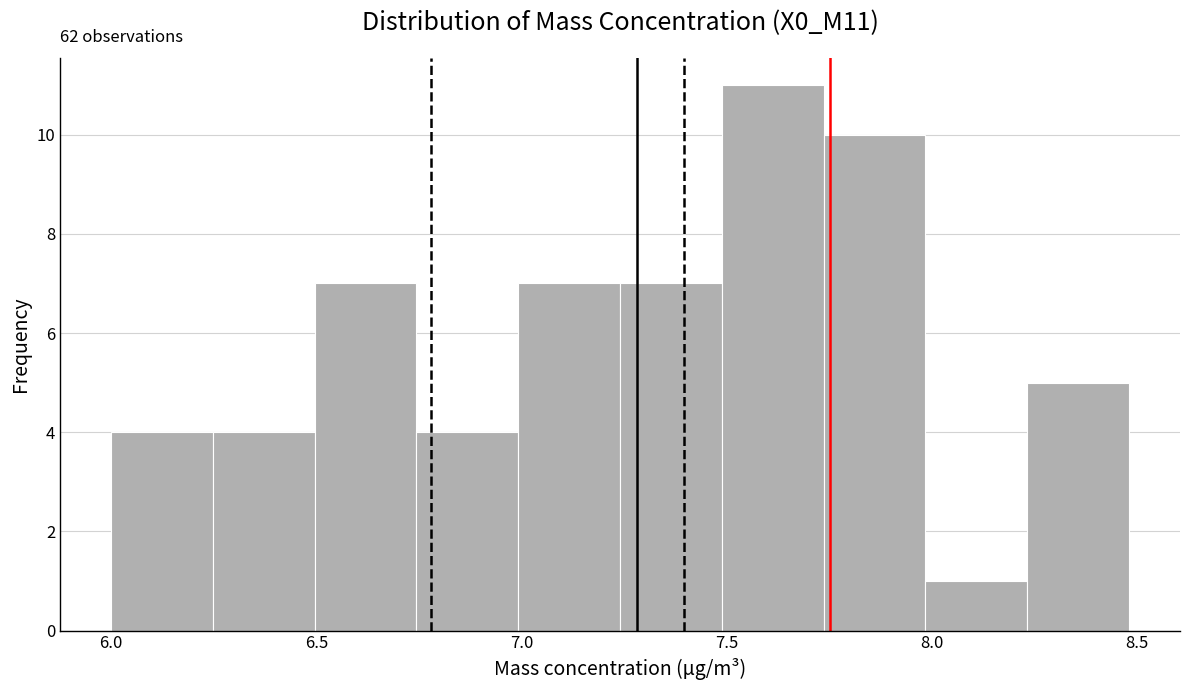

Which range on the x-axis has the tallest bar?

7.50 to 7.75